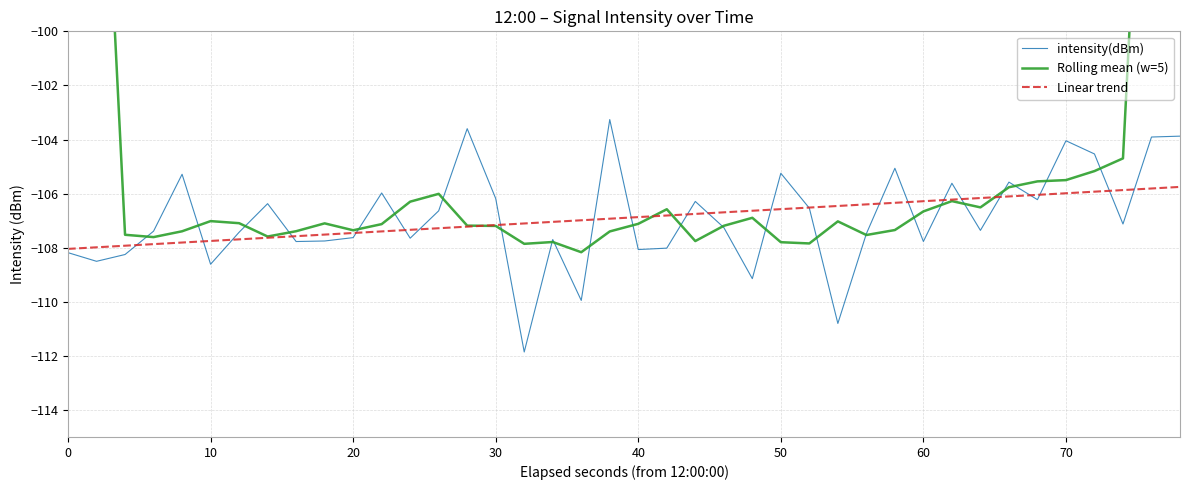

The value of intensity(dBm) at 0 is -184.6. True or false?

False